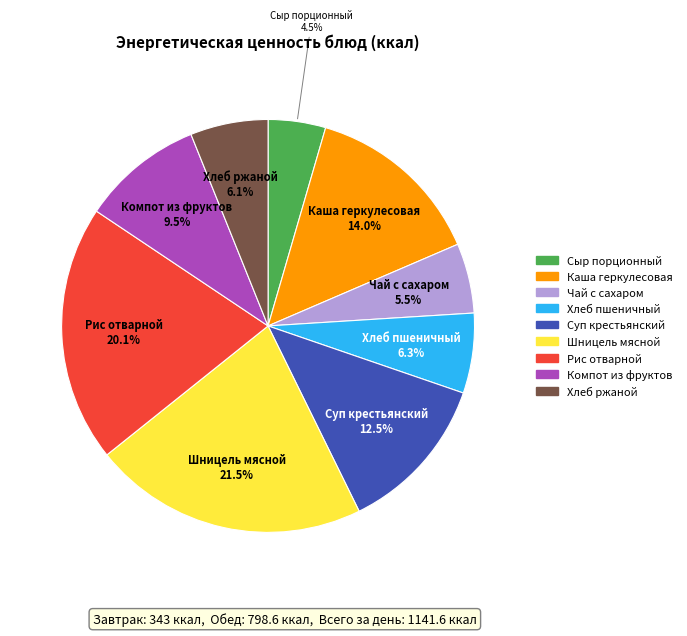

How much of the chart is everything except Хлеб пшеничный?

93.7%